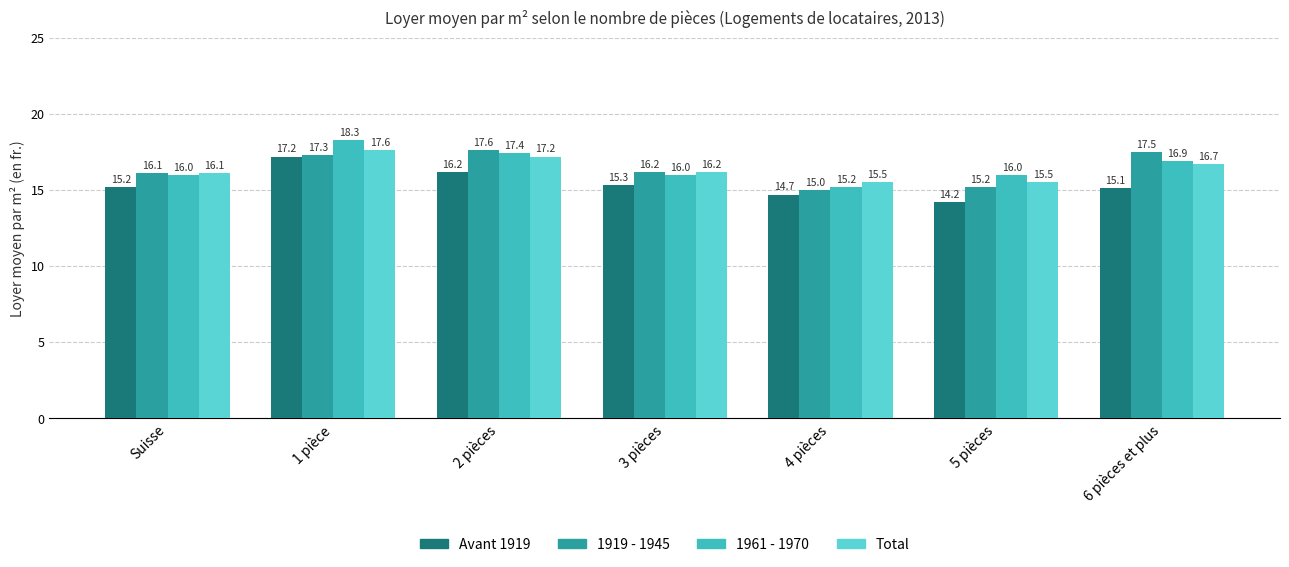

What is the spread (max minus min) of values at 6 pièces et plus?

2.4